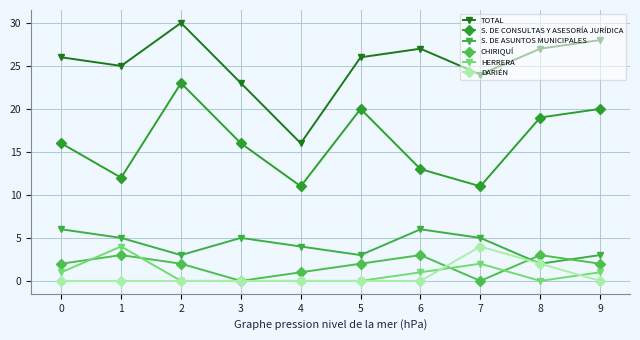

True or false: DARIÉN has more than 0 points higher than both neighbors.

True